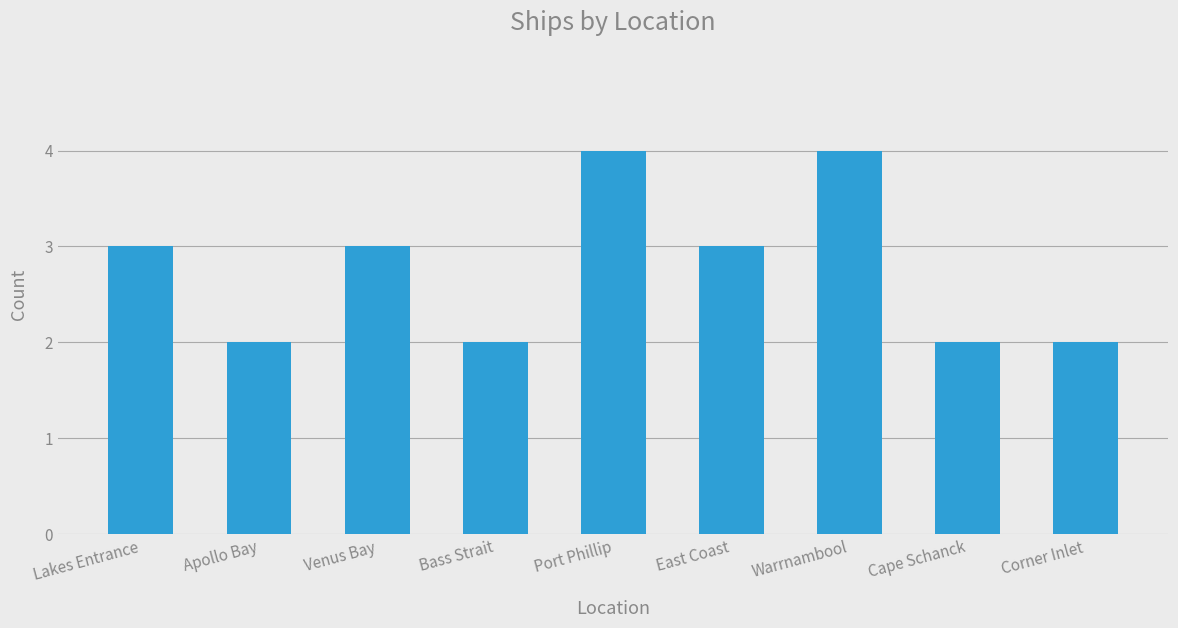

Count the values in the range 2 to 3.

7